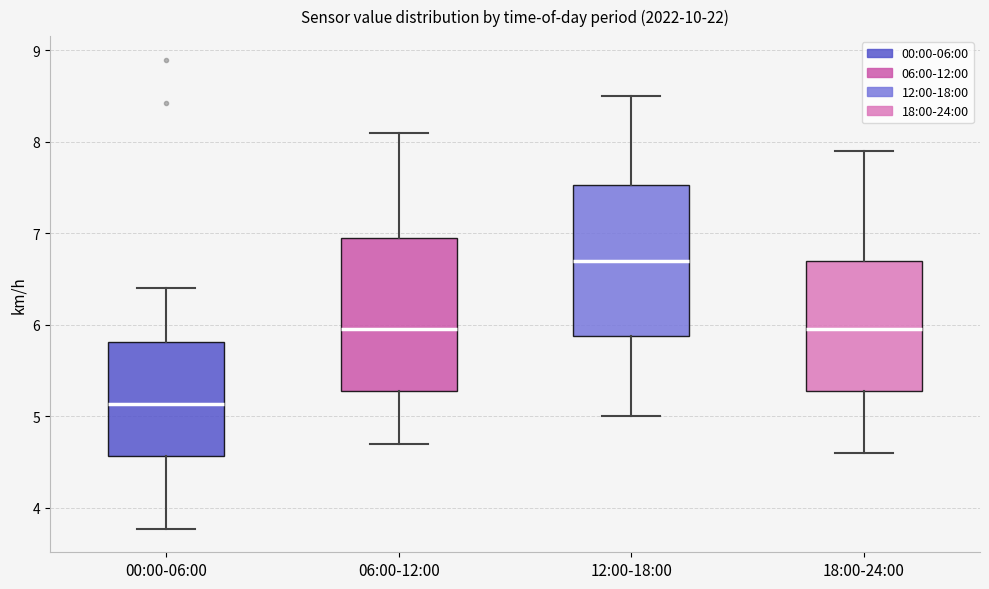

Reading left to right, transcribe this box plot: for each box, give where its median line is, the range the box spans, and where its two whiskers end, as read against the y-axis. The values are not printed on the chart, so give them approximately, as read against the axis.

00:00-06:00: median 5.1, box 4.6 to 5.8, whiskers 3.8 to 6.4
06:00-12:00: median 6.0, box 5.3 to 7.0, whiskers 4.7 to 8.1
12:00-18:00: median 6.7, box 5.9 to 7.5, whiskers 5.0 to 8.5
18:00-24:00: median 6.0, box 5.3 to 6.7, whiskers 4.6 to 7.9